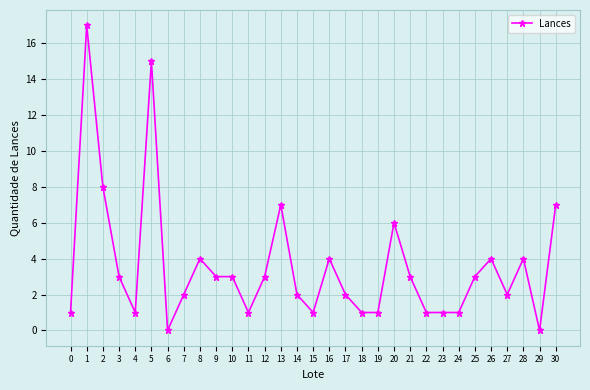

Approximately how many times larger is the value at 24 compared to 1?

0.1